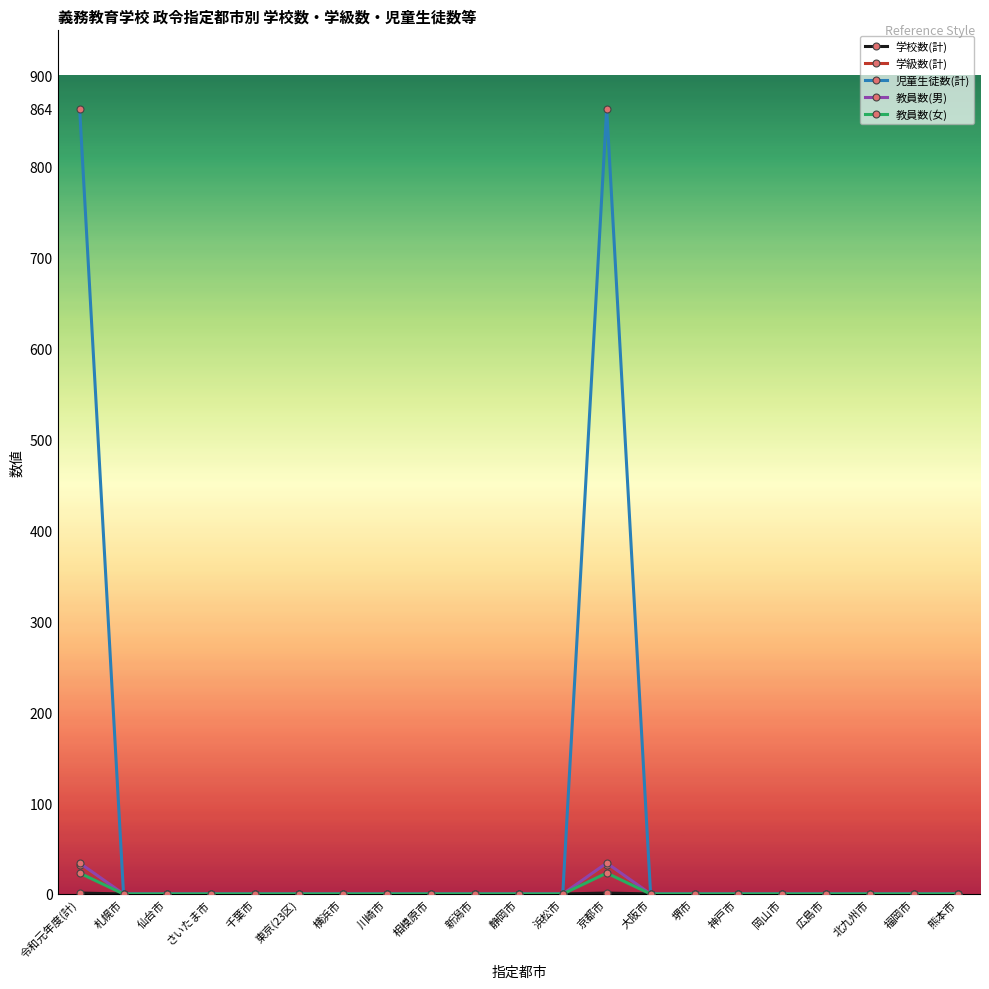

What is the highest value of the 児童生徒数(計) series?

864